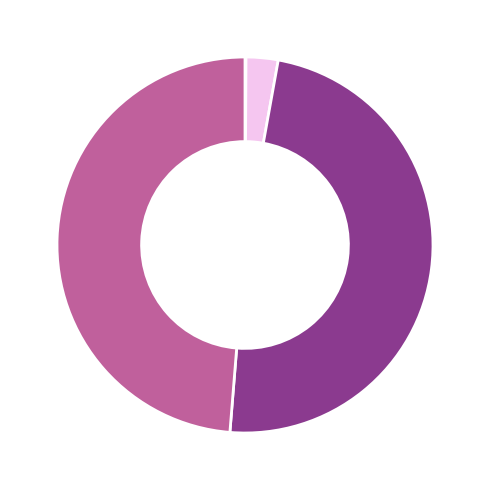

Is there any slice that represents more than half of the pie?

No